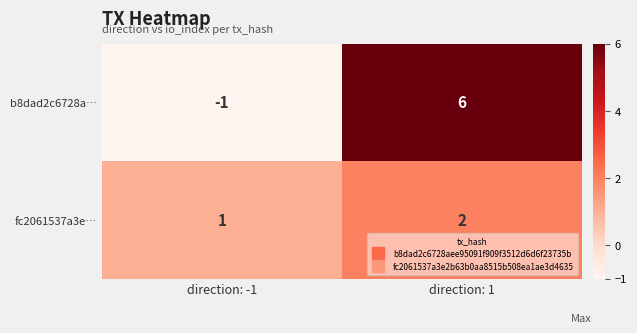

What is the spread (max minus min) of values at direction: -1?

2